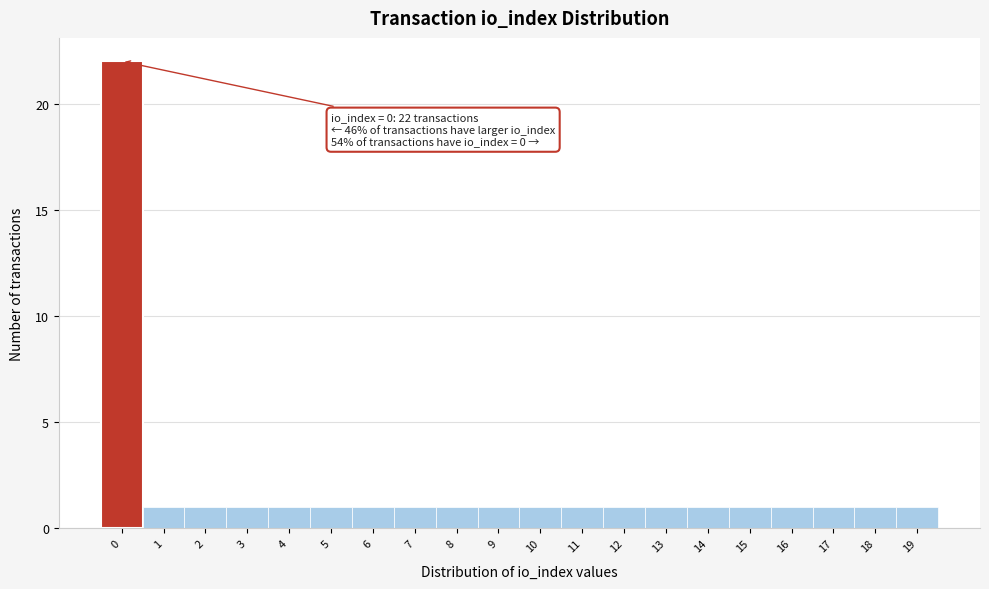

Over which range of the x-axis is the bar tallest?

-0.5 to 0.5